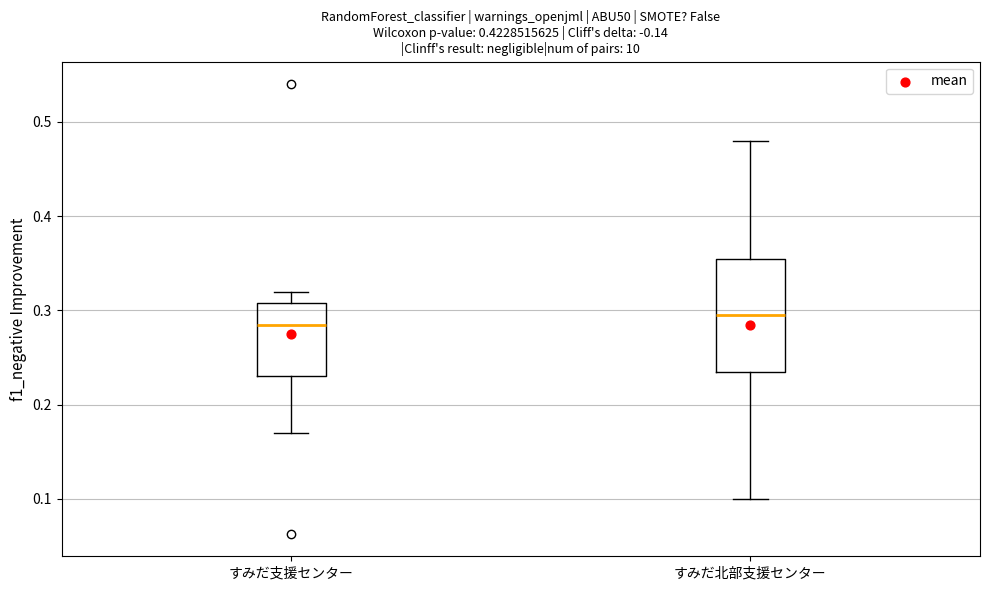

Where does the lower whisker of the box for すみだ支援センター end on the y-axis? The values are not printed on the chart, so give them approximately, as read against the axis.

0.17